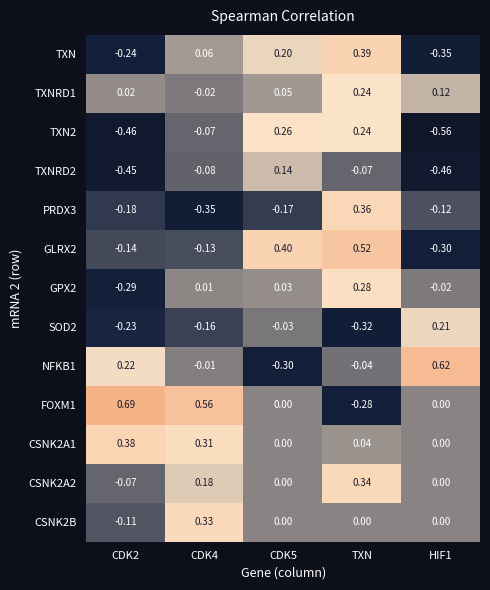

At which label is TXNRD2 closest to 0?

TXN